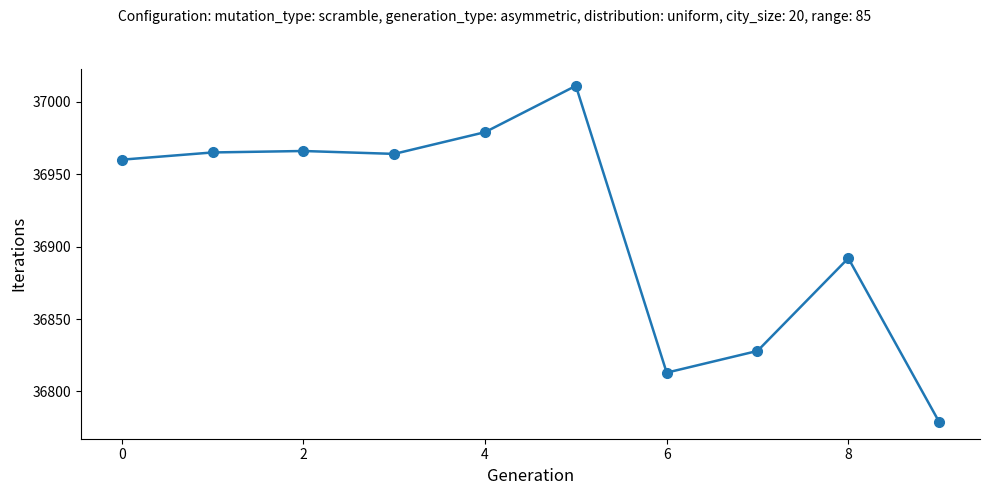

What is the average value?

36916